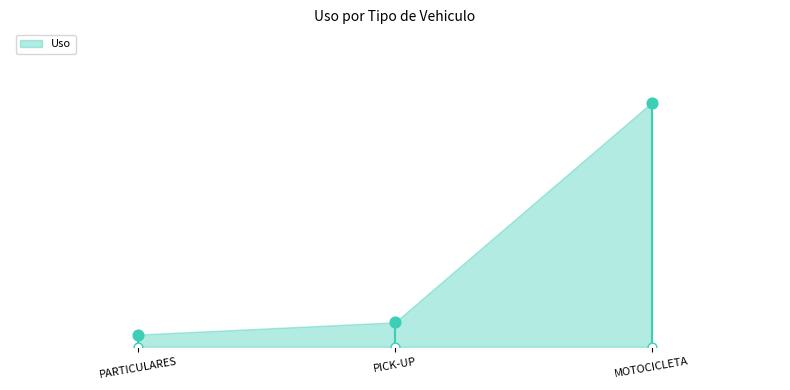

What is the change in value from PARTICULARES to MOTOCICLETA?

+19